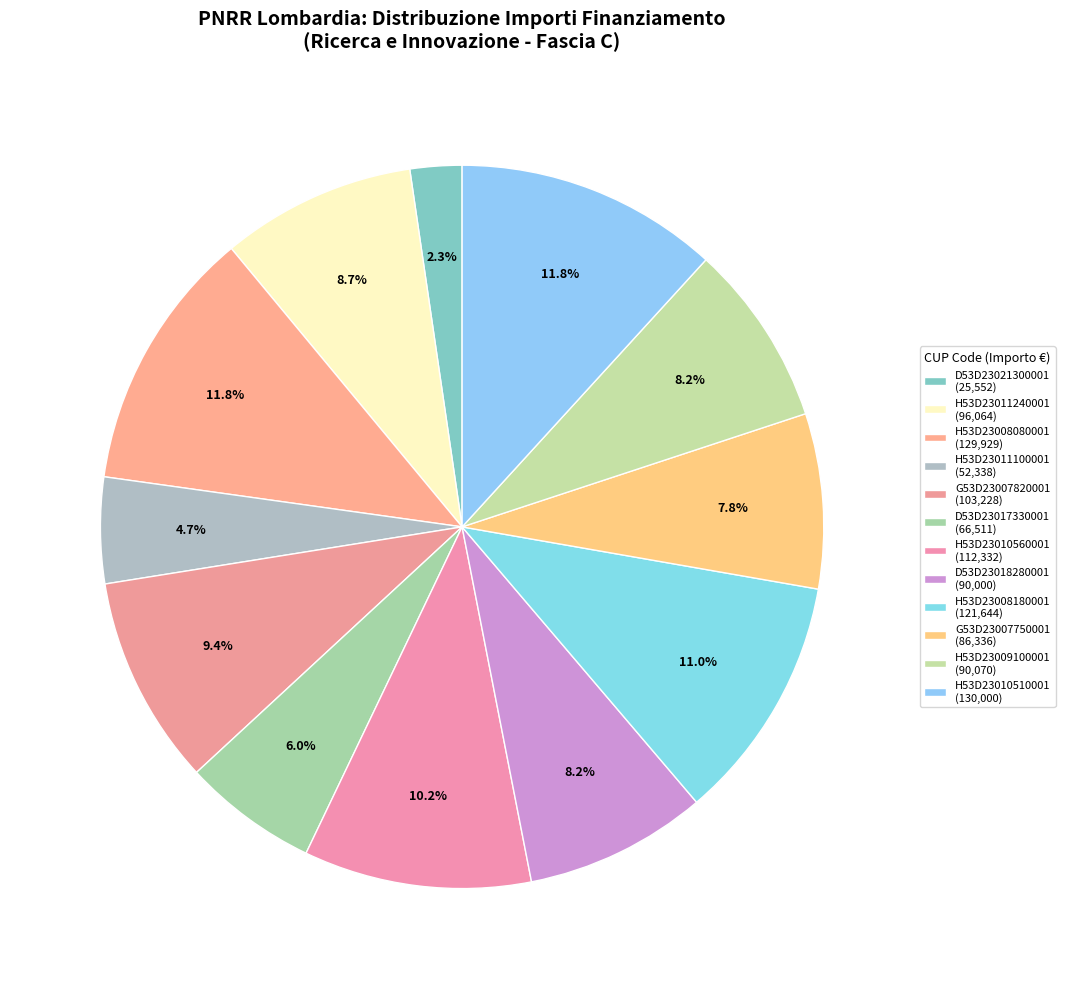

Which category has the biggest portion of the pie?

Fascia C - MILANO (H53D23010510001)